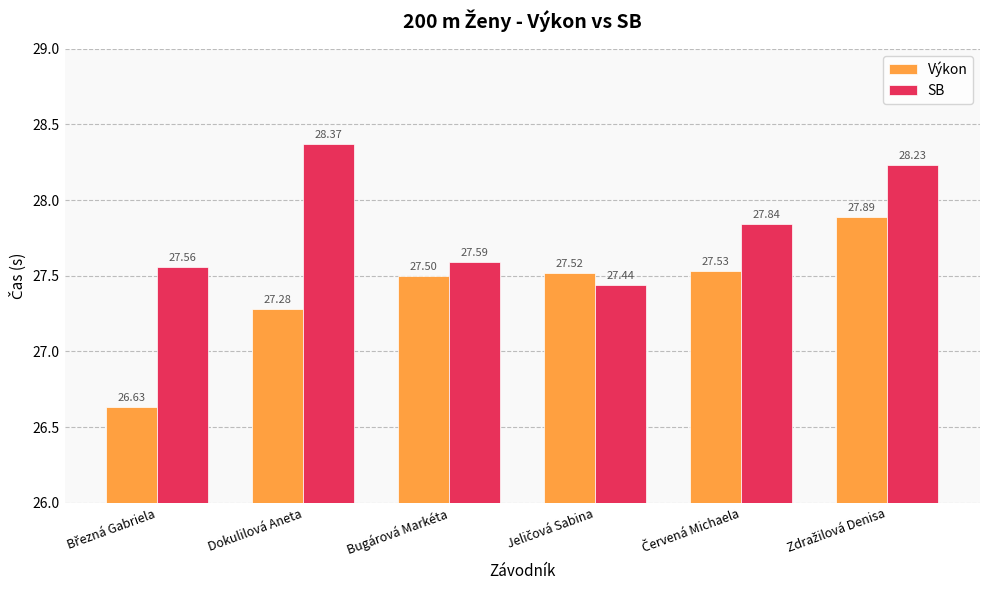

Which category has the highest value across all series?

Dokulilová Aneta